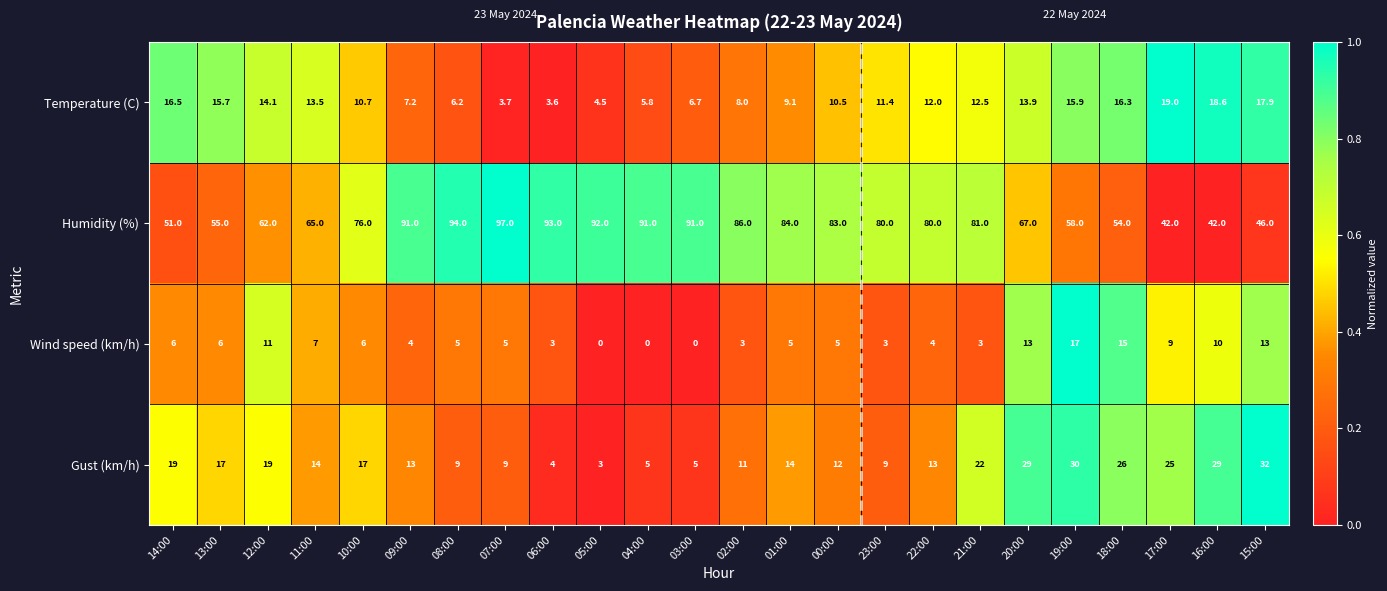

Which series has the largest total across all categories?

Humidity (%)